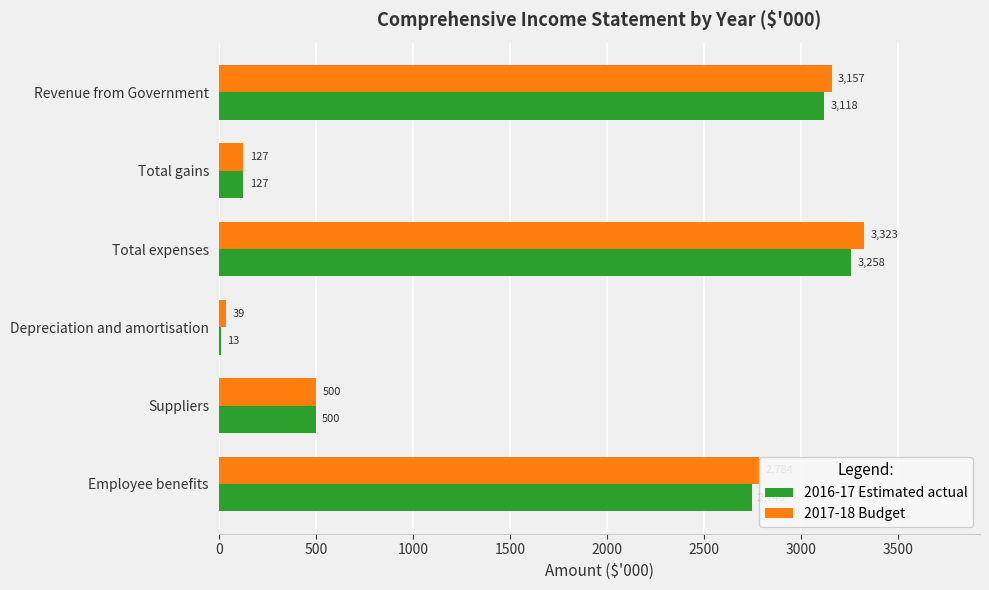

List the labels in order of 2016-17 Estimated actual value, smallest first.

Depreciation and amortisation, Total gains, Suppliers, Employee benefits, Revenue from Government, Total expenses